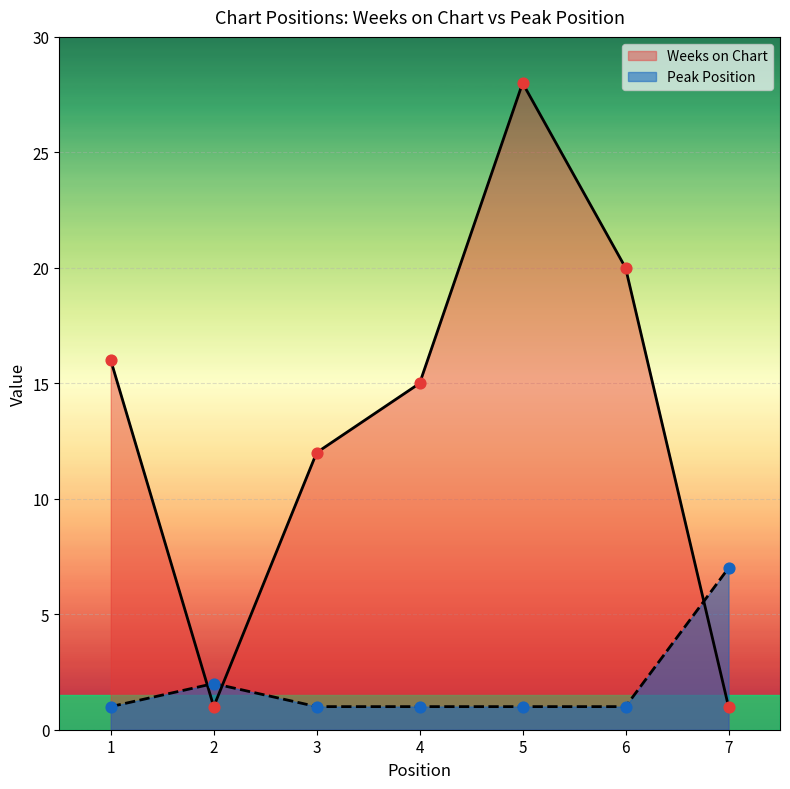

What is the total value across all series at 5?

29